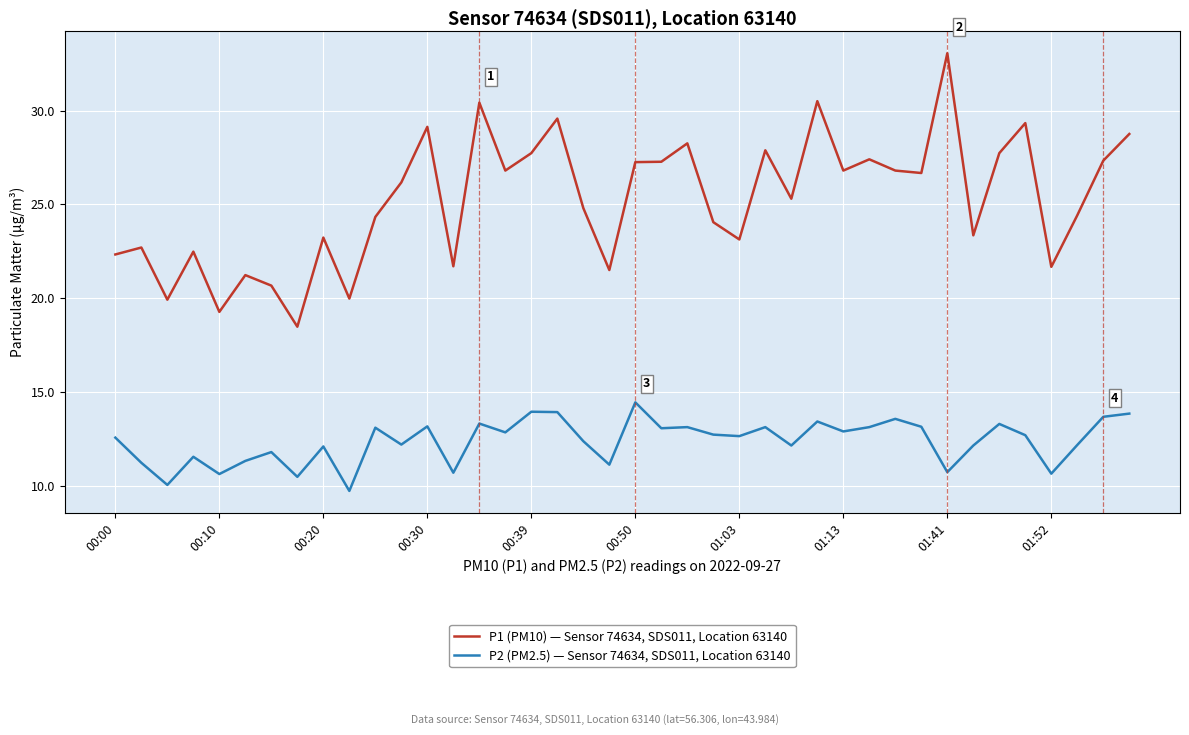

Count the number of categories in the chart.

40